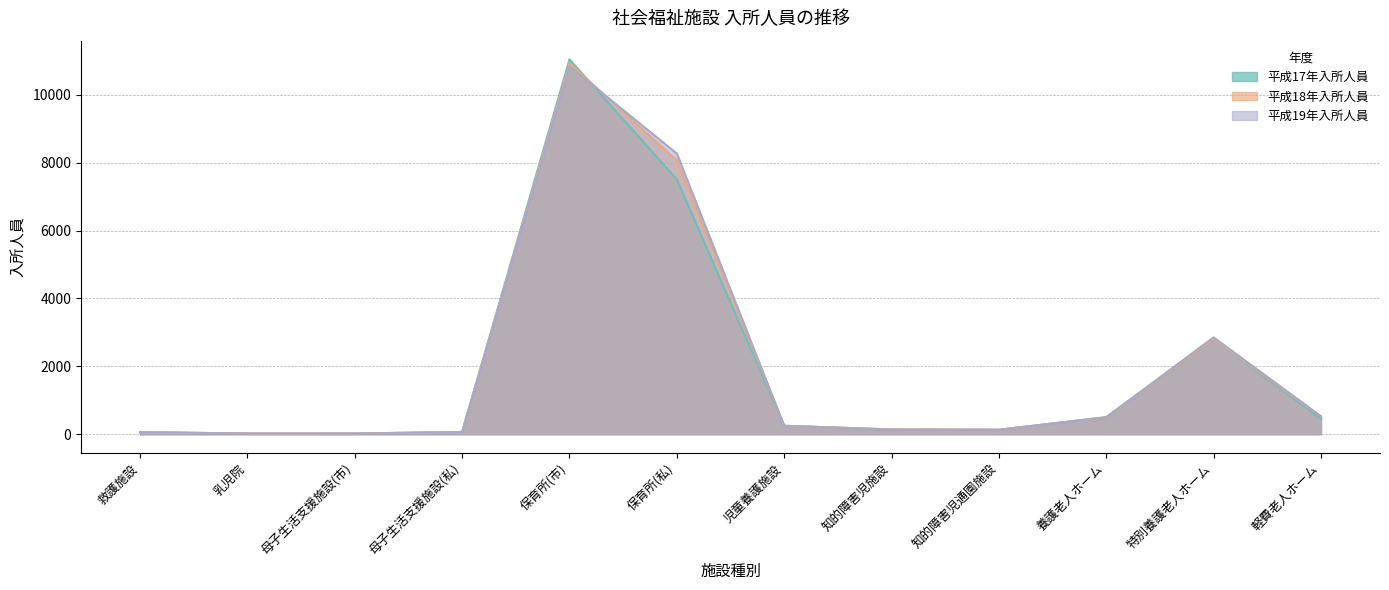

What is the value of the 平成17年入所人員 point at the 9th from the left?

128